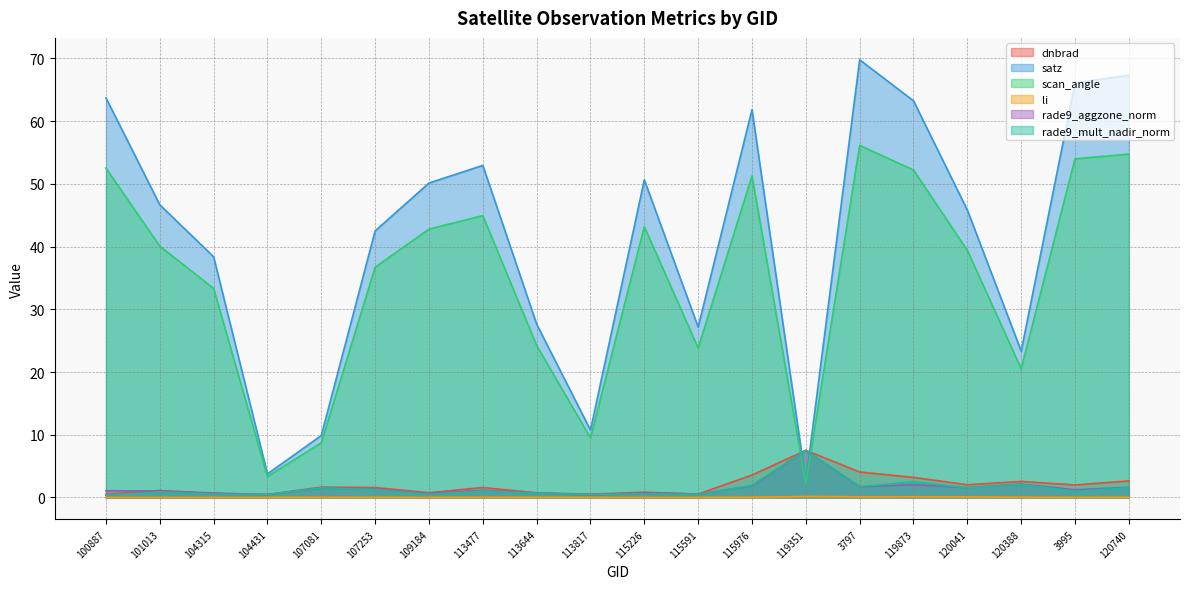

At which category does li reach its first local peak?

101013